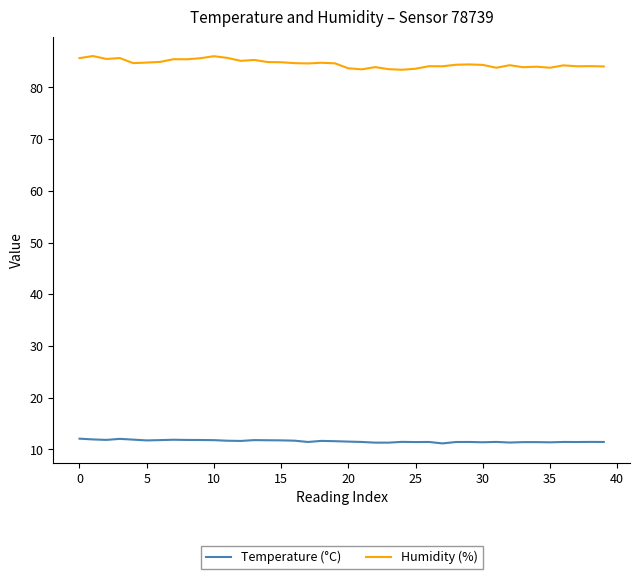

List the series in order of their peak value, highest first.

Humidity (%), Temperature (°C)